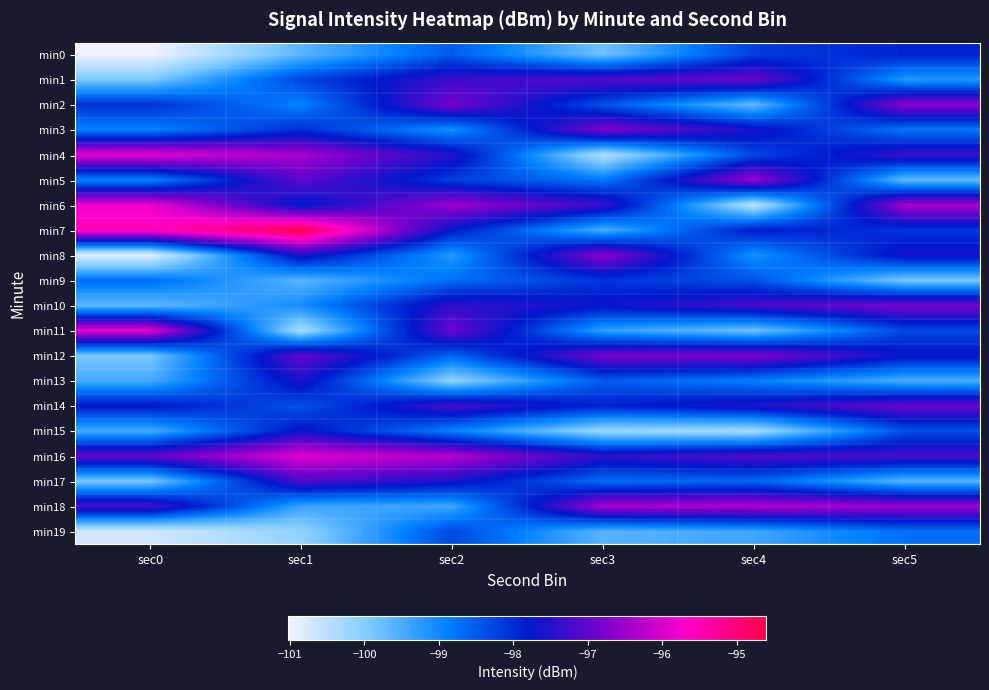

At sec3, list the series in order from largest to smallest.

min18, min8, min3, min12, min1, min6, min16, min10, min14, min9, min2, min13, min17, min5, min11, min7, min19, min0, min15, min4